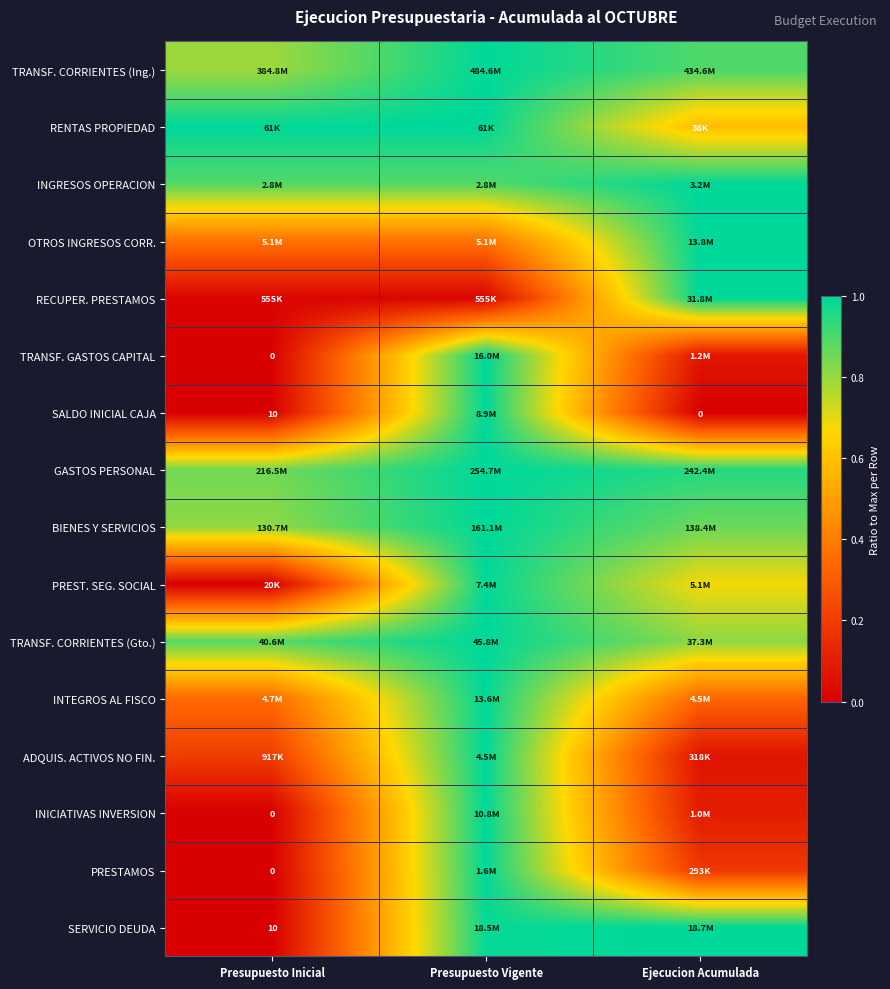

What is the difference between the maximum and minimum values in the OTROS INGRESOS CORR. series?

0.6